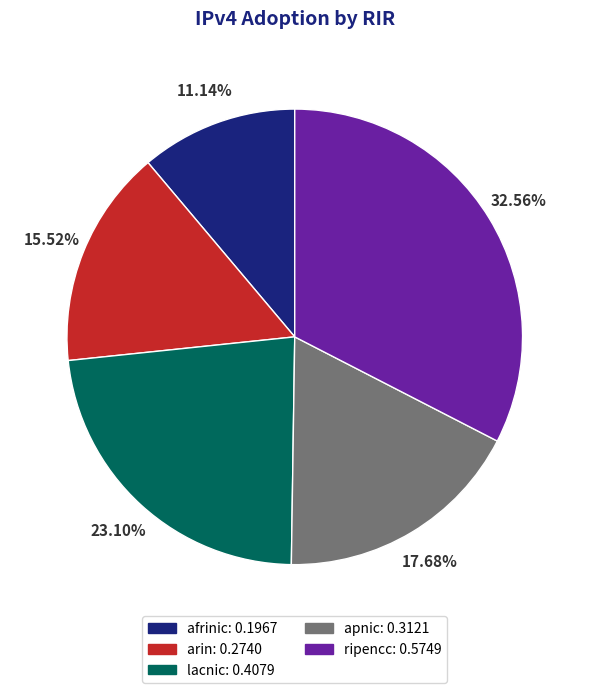

Count the number of slices in the pie.

5